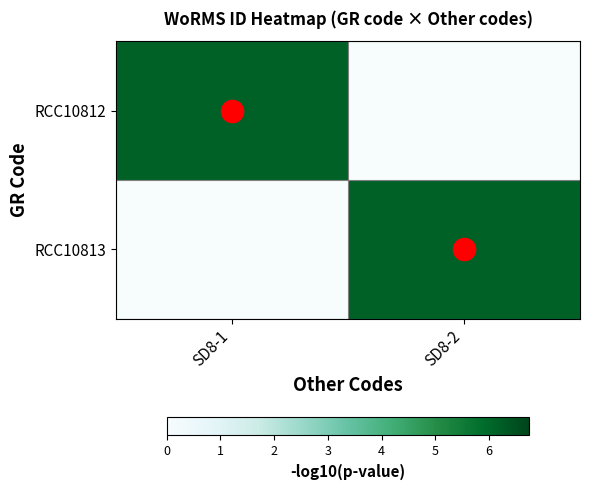

At how many categories does at least one series exceed 3?

2